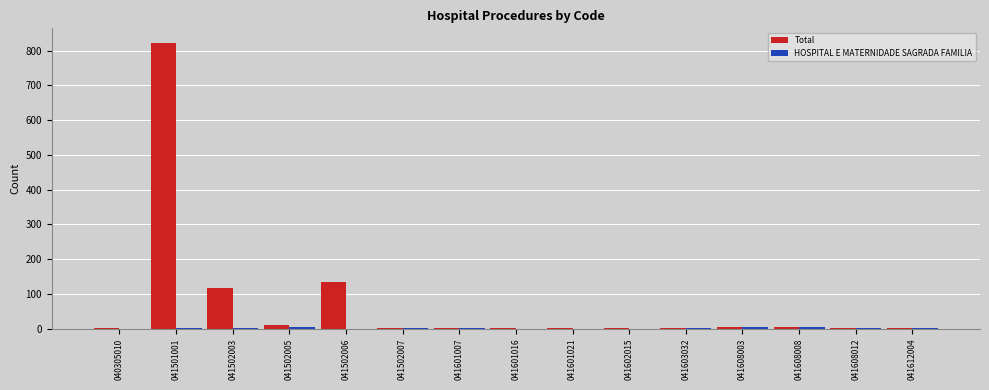

Which category has the highest value across all series?

041501001